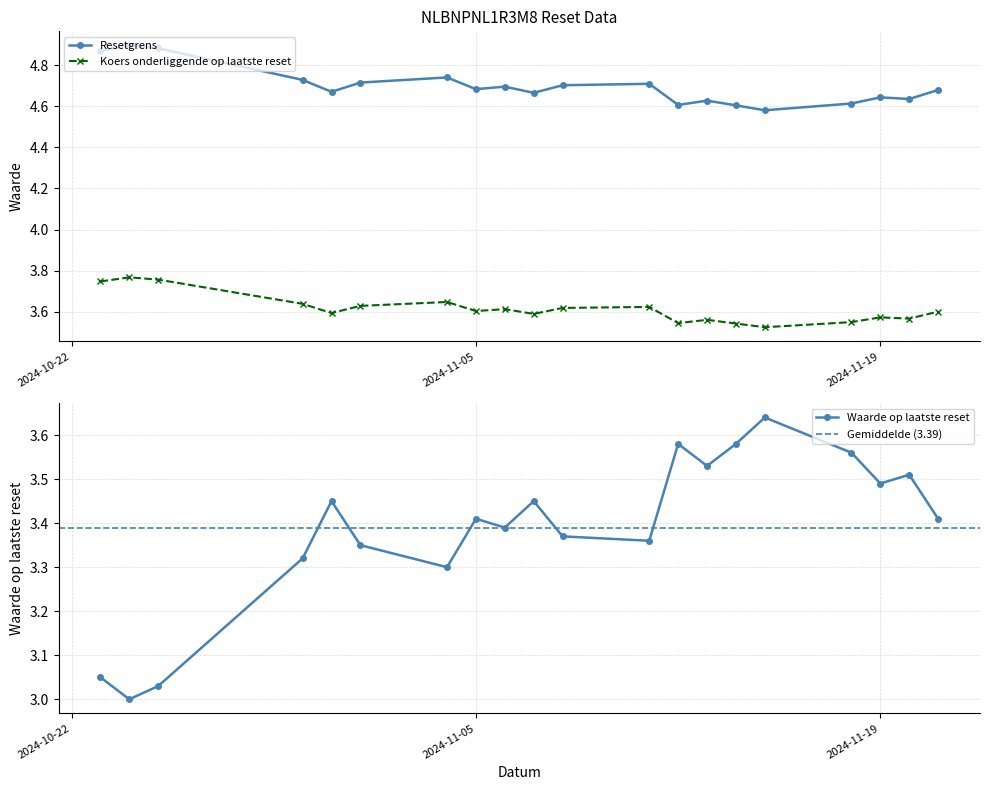

What is the average value of the Koers onderliggende op laatste reset series?

3.6